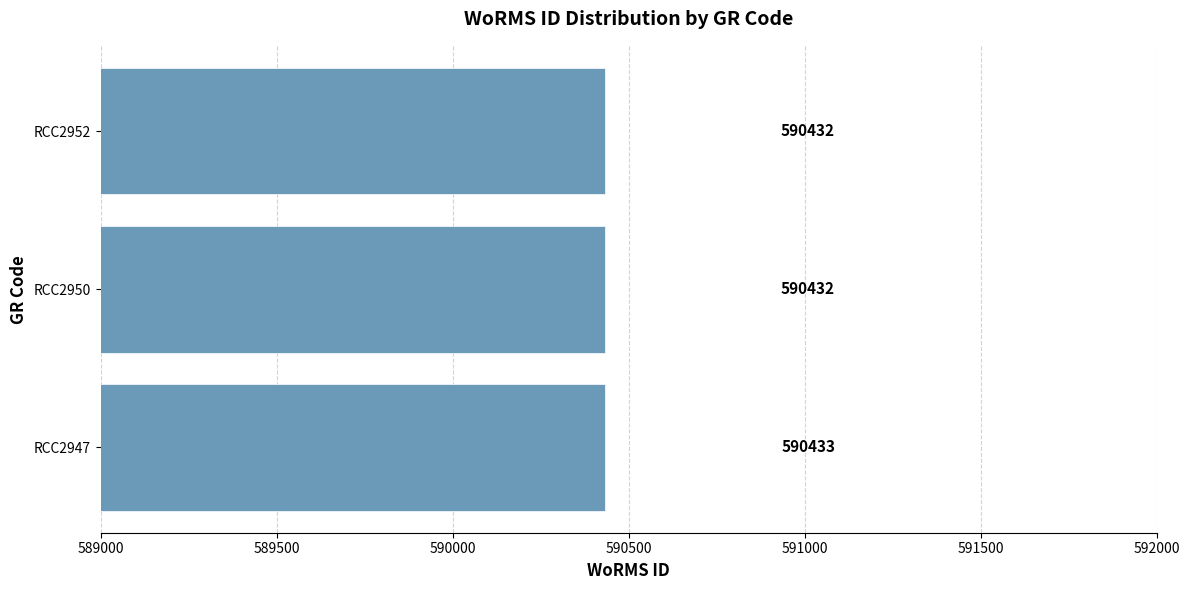

The chart shows a value of 987594 at RCC2952. True or false?

False